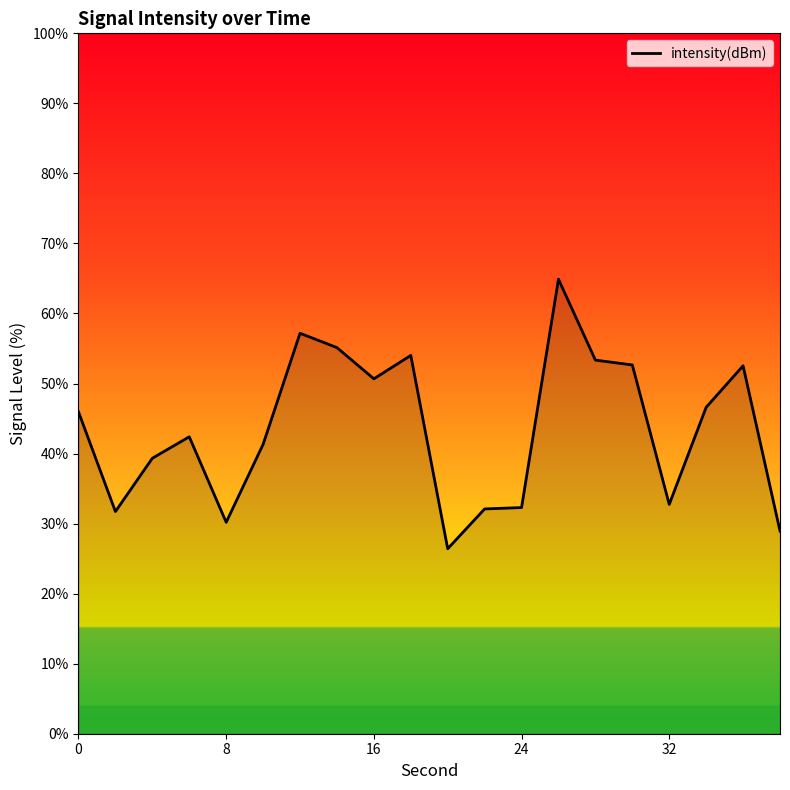

What is the minimum value shown in the chart?

26.4